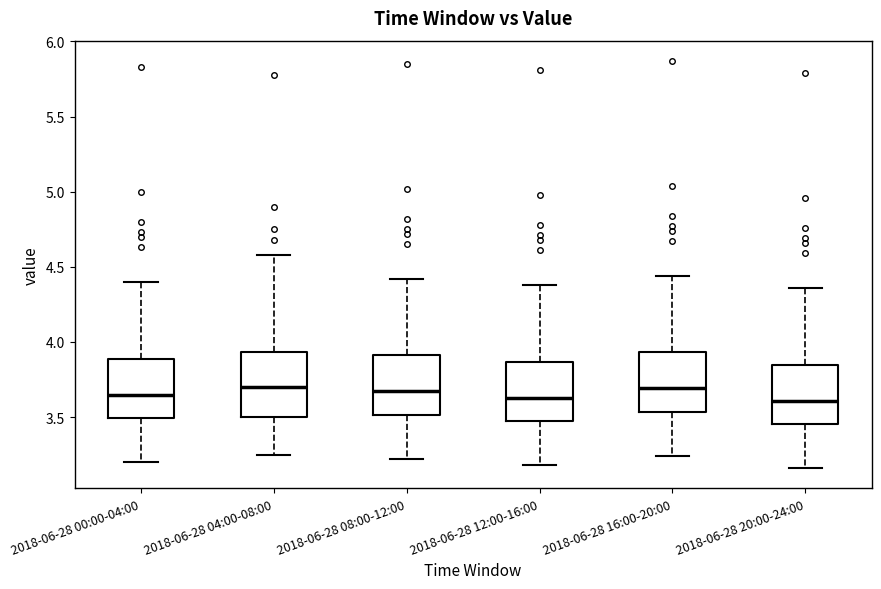

Where does the median line of the box for 2018-06-28 16:00-20:00 sit on the y-axis? The values are not printed on the chart, so give them approximately, as read against the axis.

3.70